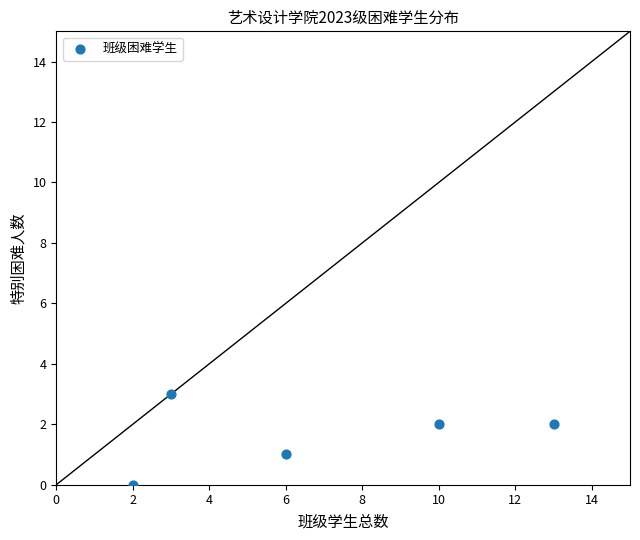

What is the range of X values (max minus min)?

11